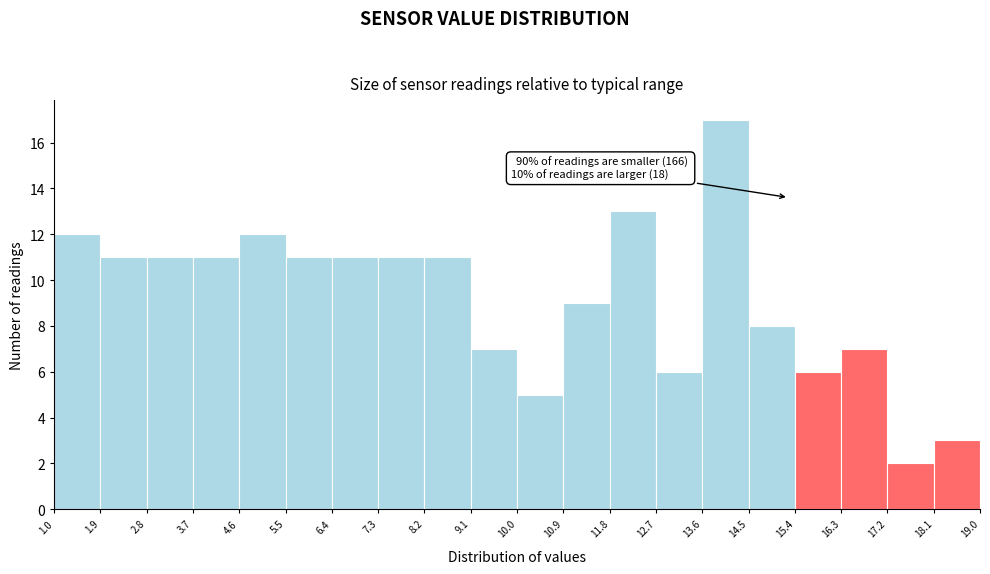

Which range on the x-axis has the tallest bar?

13.6 to 14.5